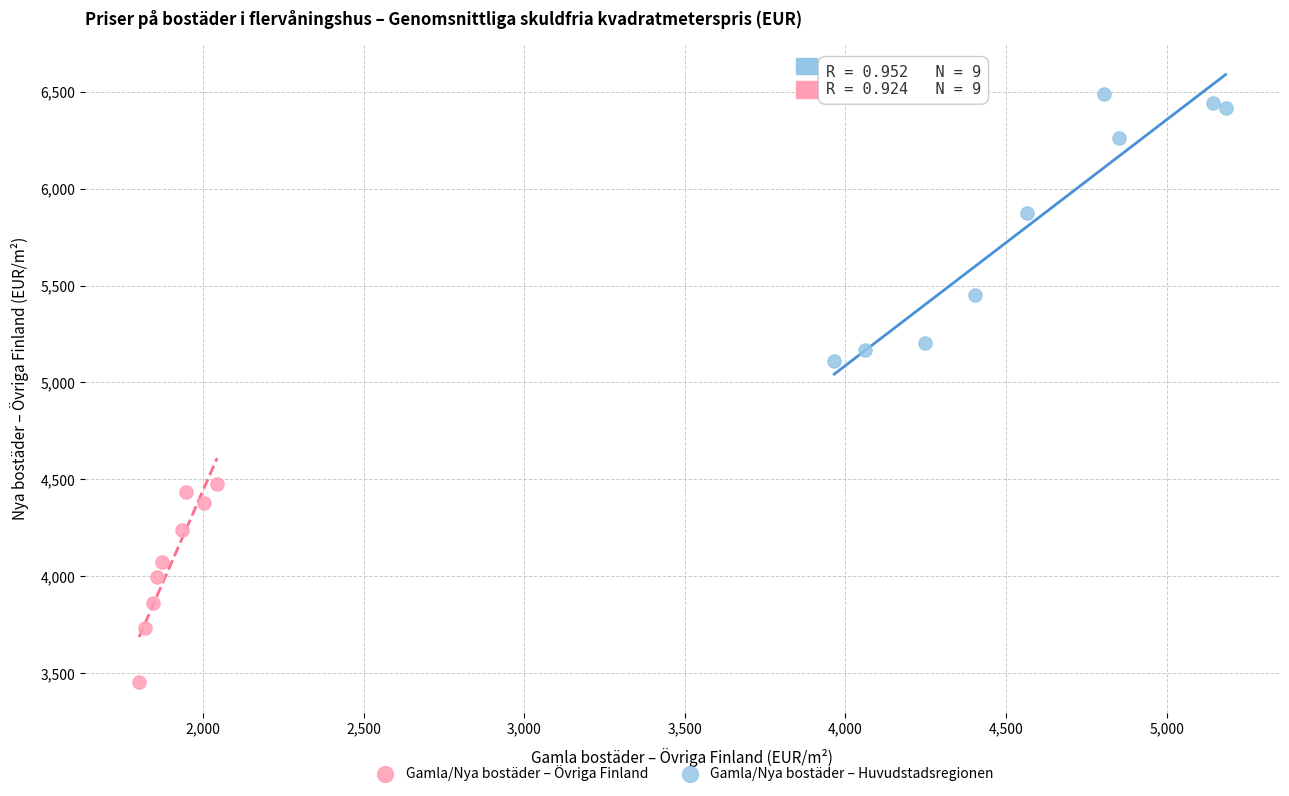

Which series has the widest spread of Y values?

Gamla/Nya bostäder – Huvudstadsregionen